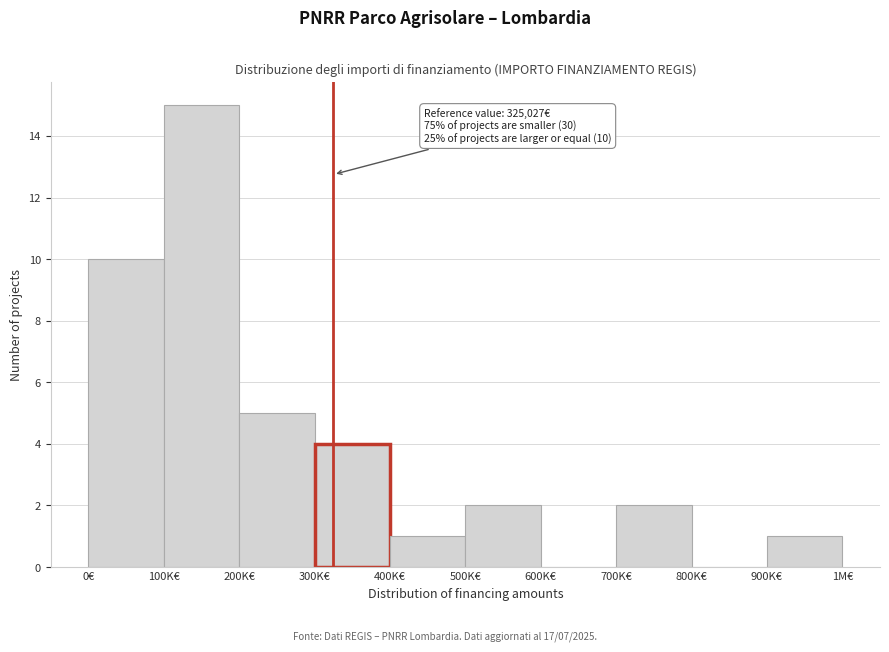

Reading right to left, transcribe all the data shown in this chart.

900K€=1	800K€=0	700K€=2	600K€=0	500K€=2	400K€=1	300K€=4	200K€=5	100K€=15	0€=10